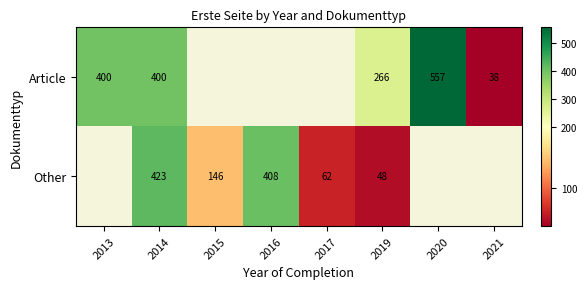

The value of Other at 2016 is 408. True or false?

True